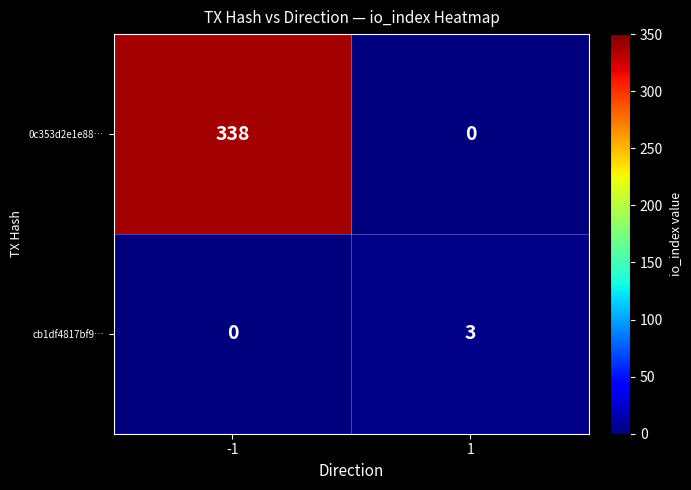

Is the value of cb1df4817bf9… at 1 greater than the value of 0c353d2e1e88… at 1?

Yes